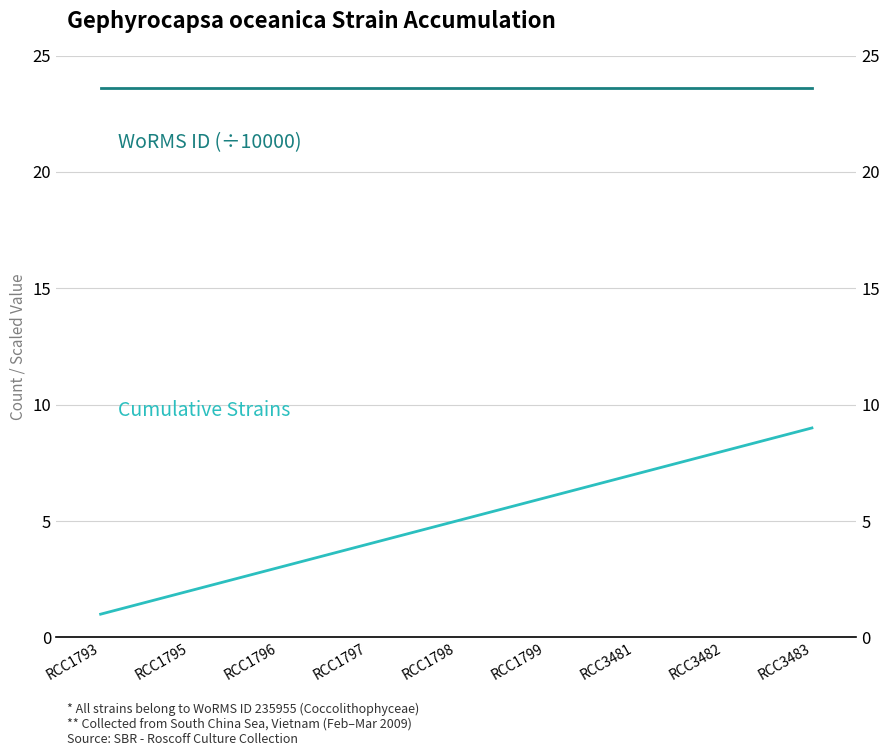

What is the sum of the WoRMS ID (÷10000) values at RCC1793 and RCC3481?

47.2